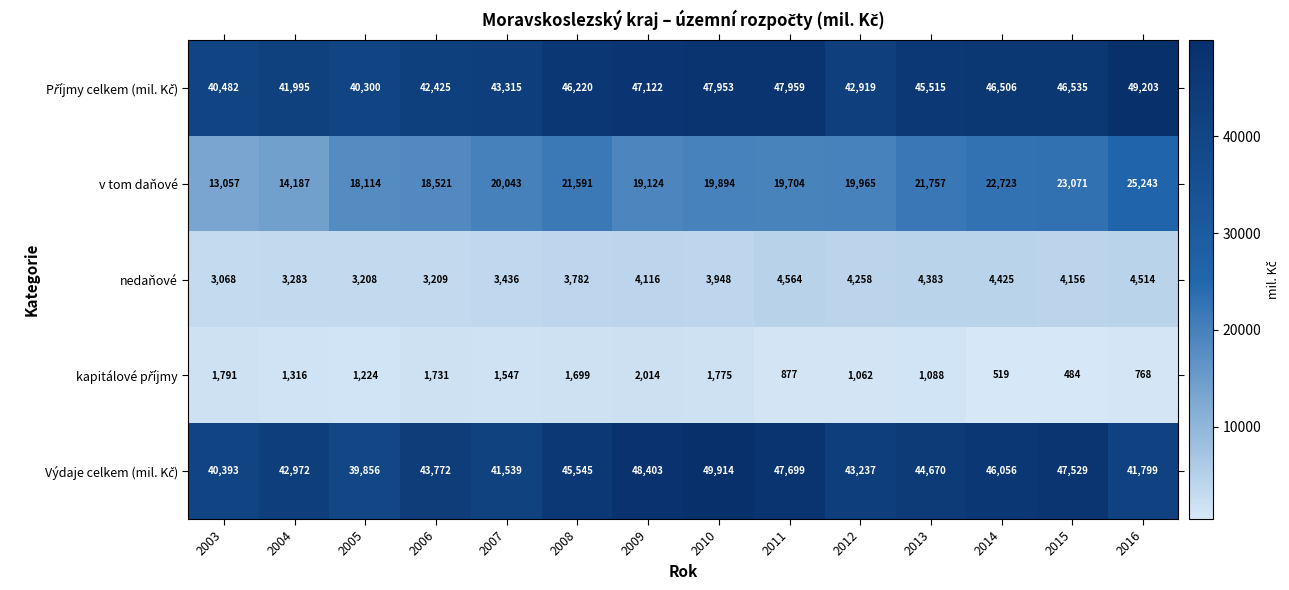

What is the average value of the nedaňové series?

3882